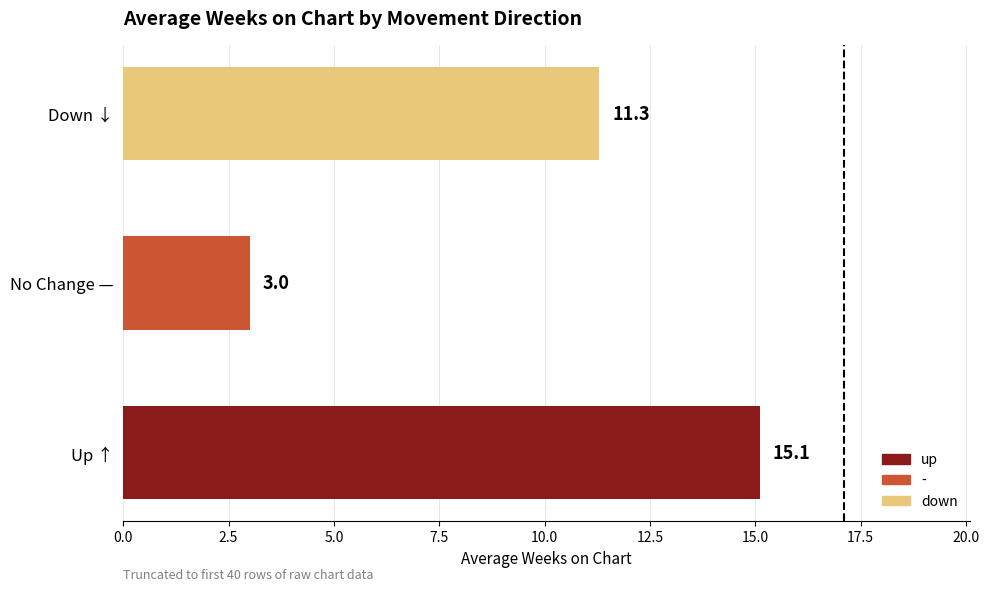

Where is the data nearest to the value 9?

Down ↓